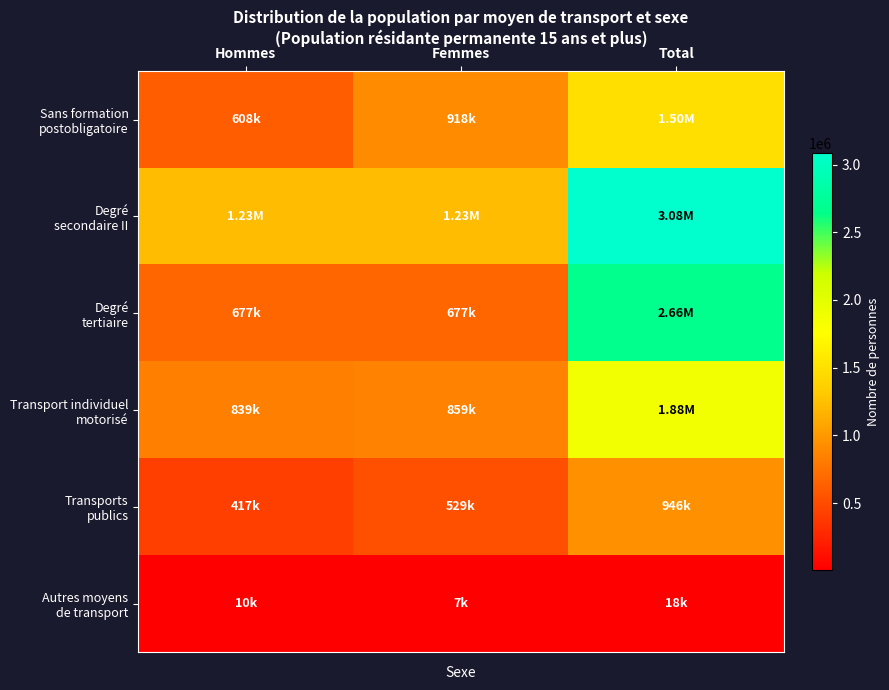

At how many categories does at least one series exceed 789686?

3